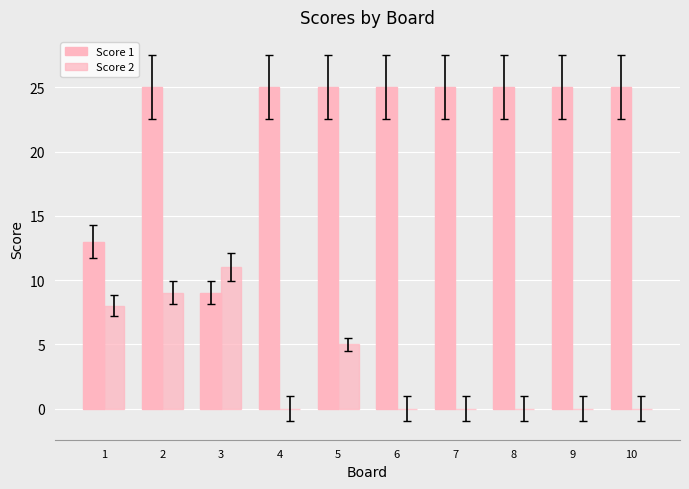

What is the maximum value shown in the chart?

25